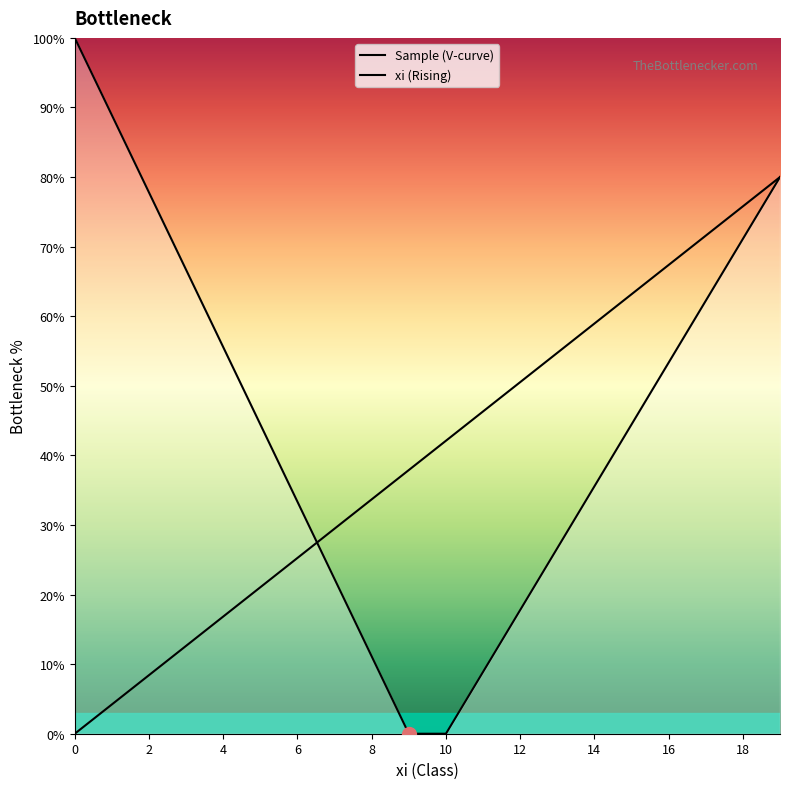

Does the chart have visible grid lines?

No